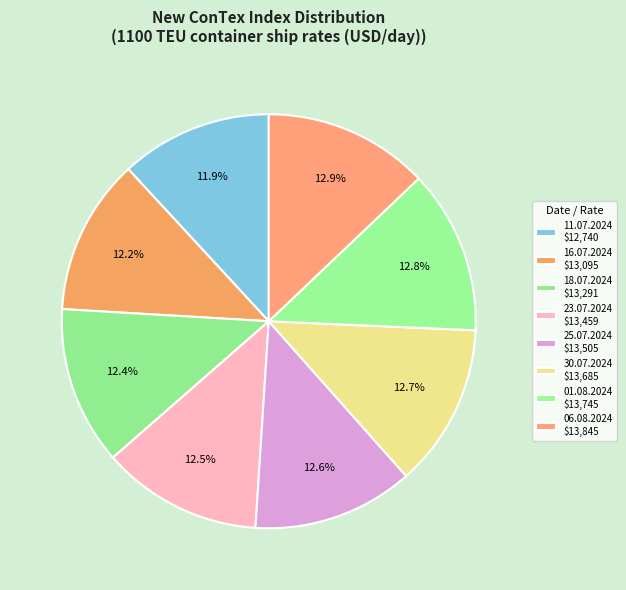

Which slice is the smallest?

11.07.2024